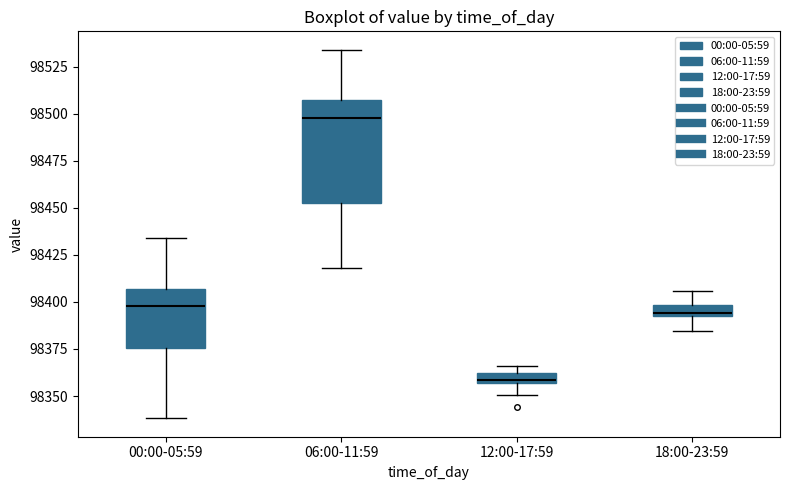

Which box has the highest median line?

06:00-11:59